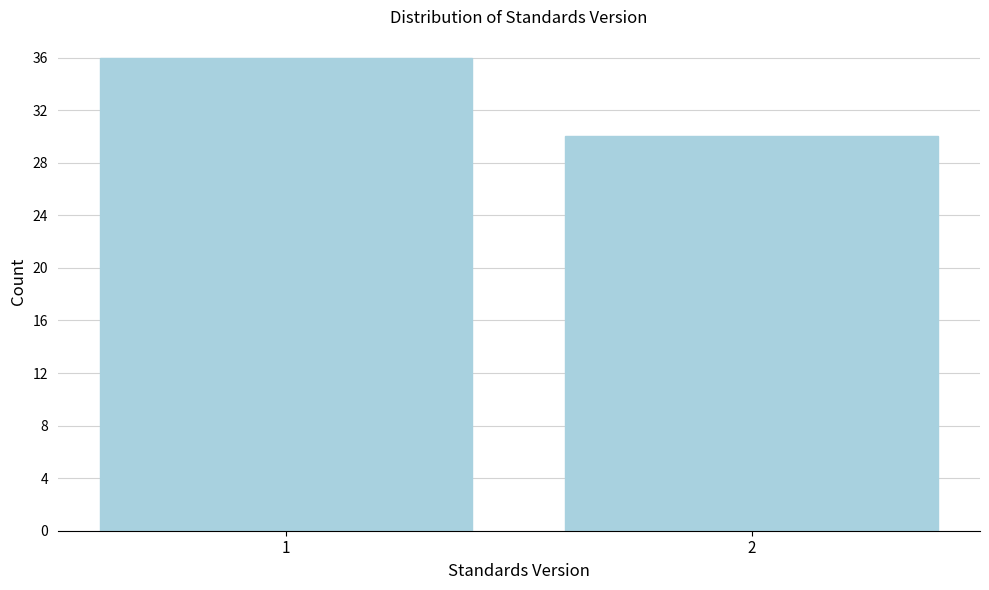

Reading left to right, transcribe all the data shown in this chart.

36	30